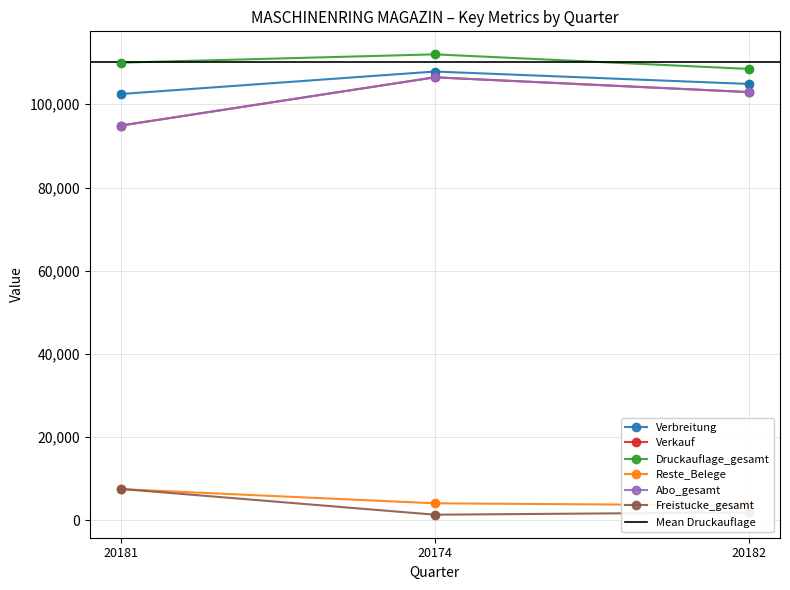

Which series reaches the maximum Y coordinate?

Druckauflage_gesamt